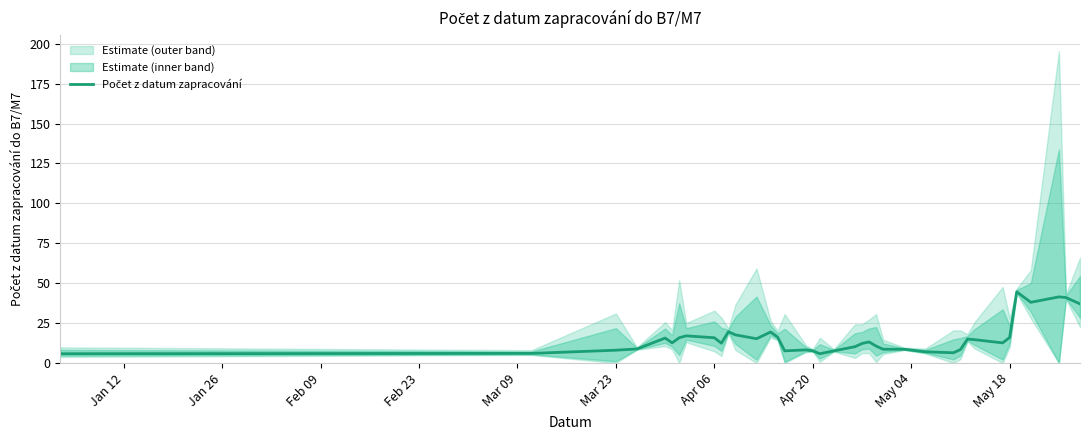

What position from the right is May 18?

6